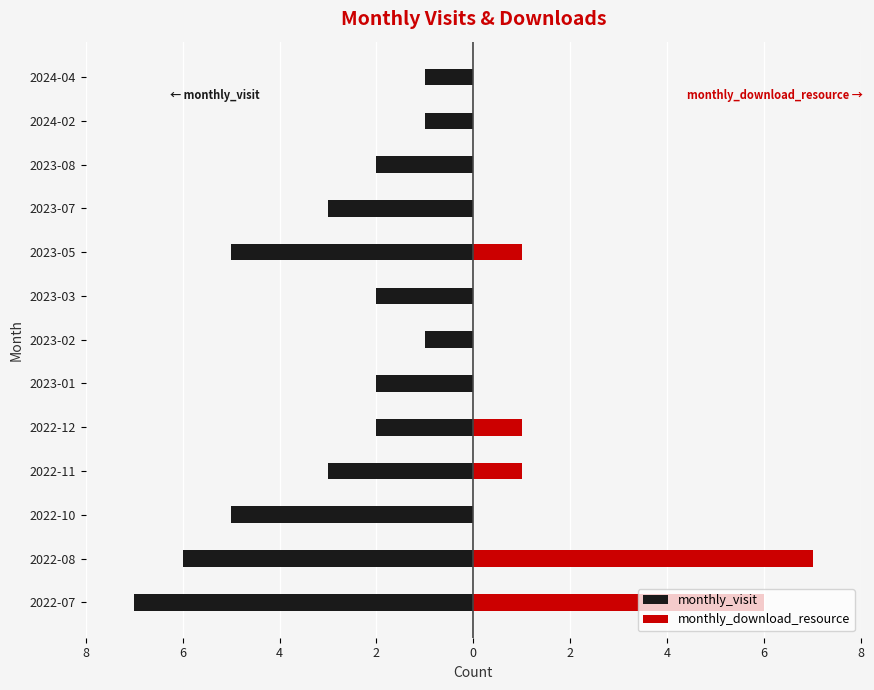

Is the value of monthly_visit at 2022-11 greater than the value of monthly_download_resource at 2023-03?

No